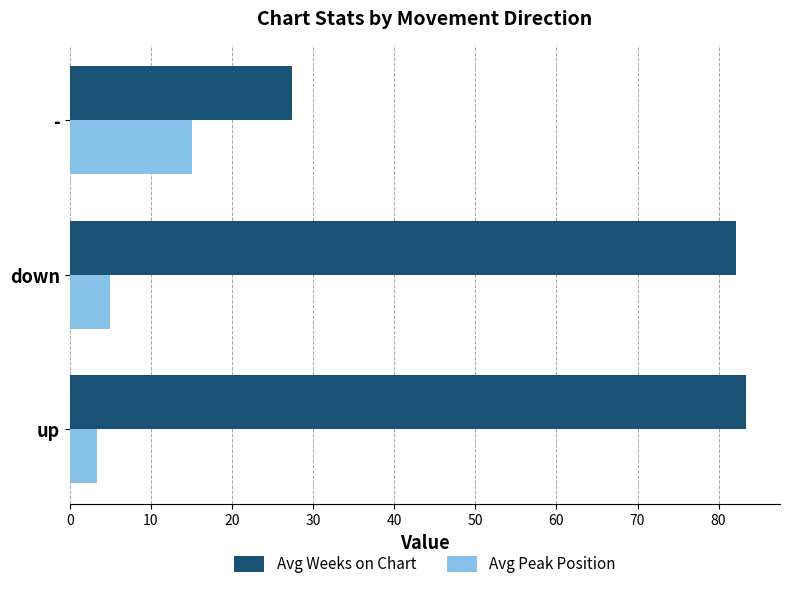

What is the total value across all series at up?

86.8